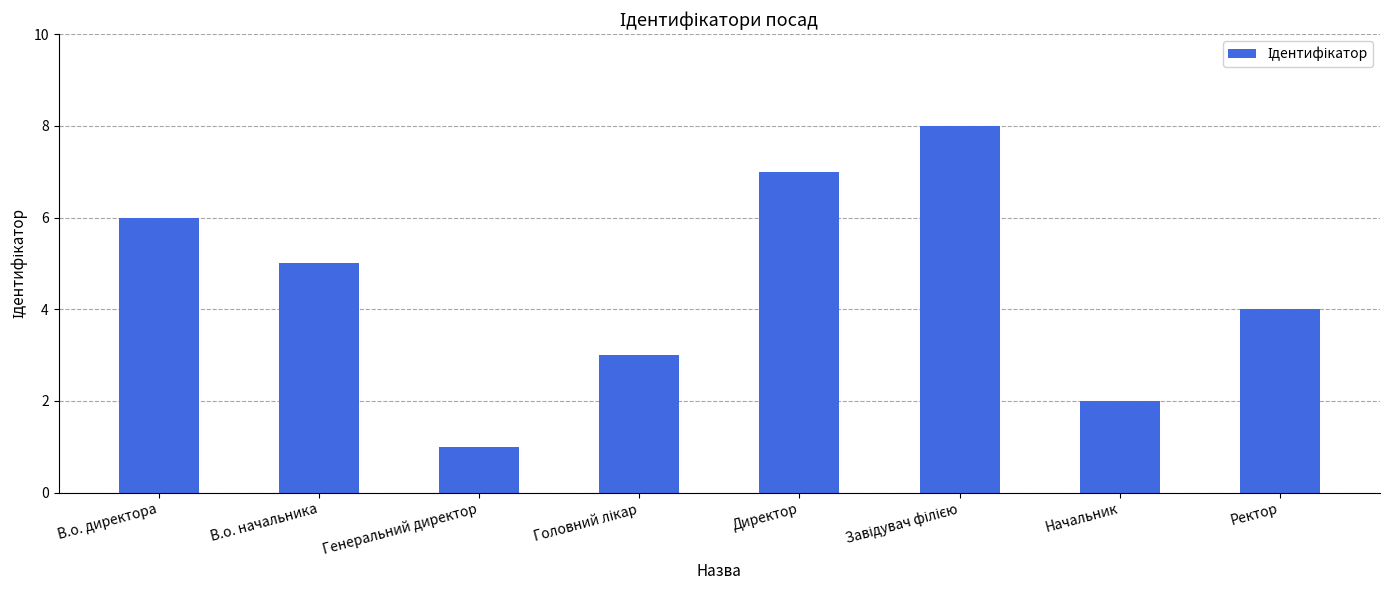

At which category does the chart reach its minimum across all series?

Генеральний директор